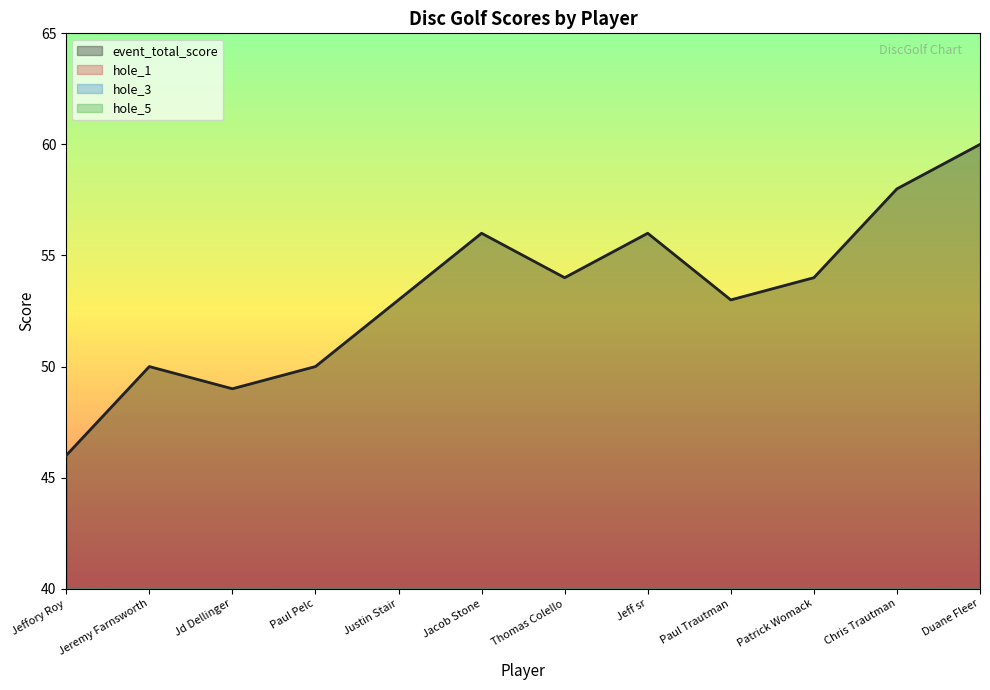

What is the label of the 7th point from the left?

Thomas Colello